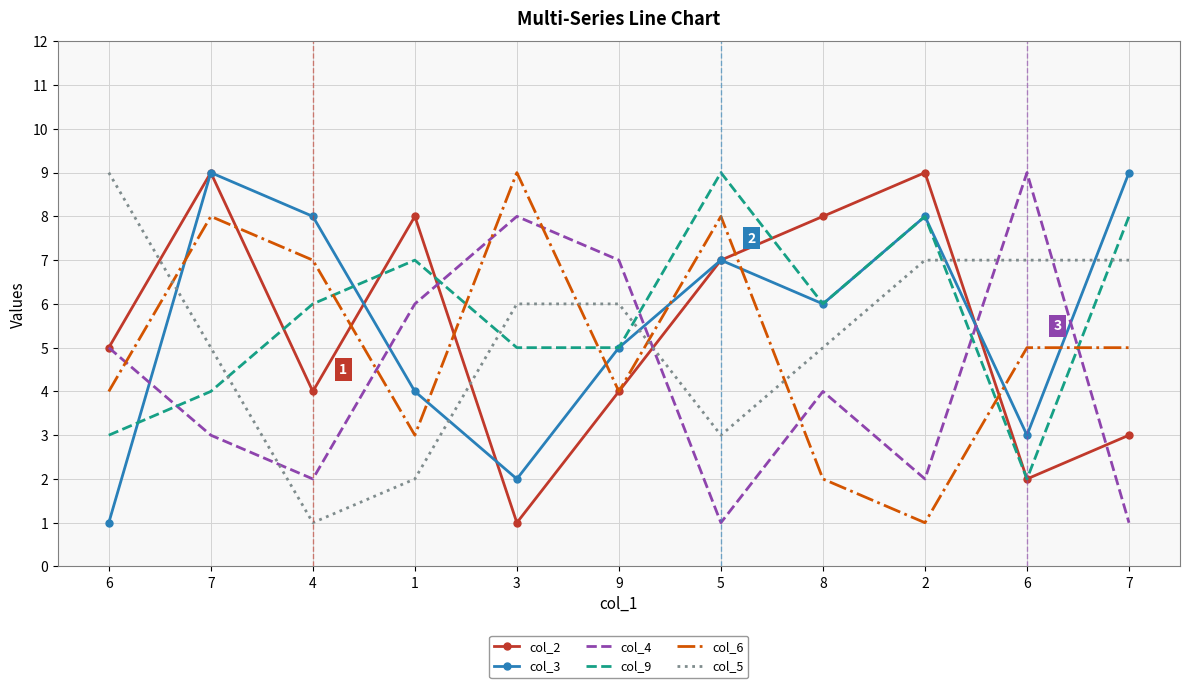

Count the col_4 values in the range 2 to 7.

7